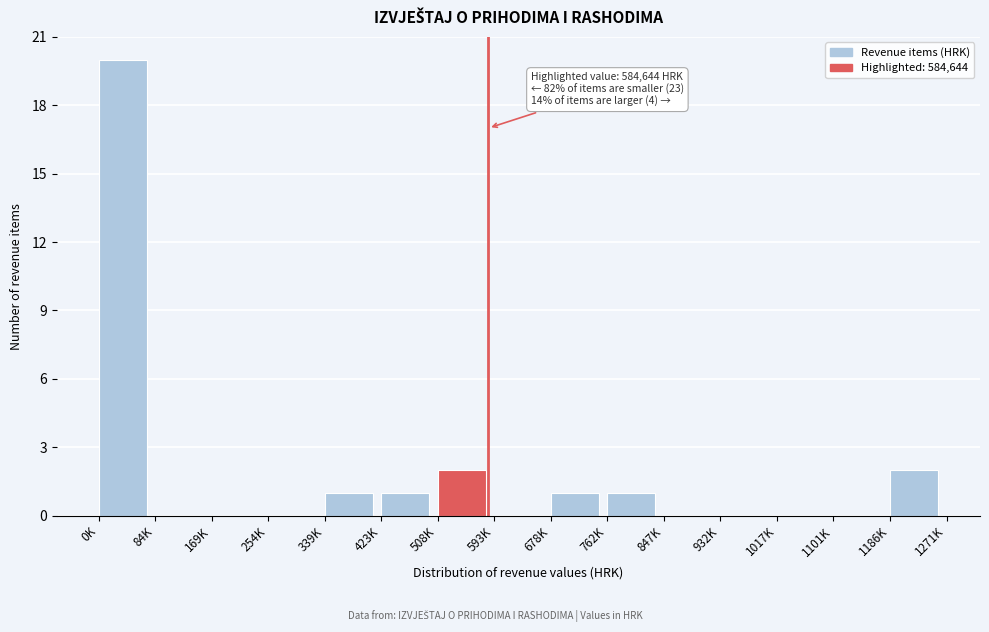

Reading left to right, what are all the values shown in this chart?

0K=20	84K=0	169K=0	254K=0	339K=1	423K=1	508K=2	593K=0	678K=1	762K=1	847K=0	932K=0	1017K=0	1101K=0	1186K=2